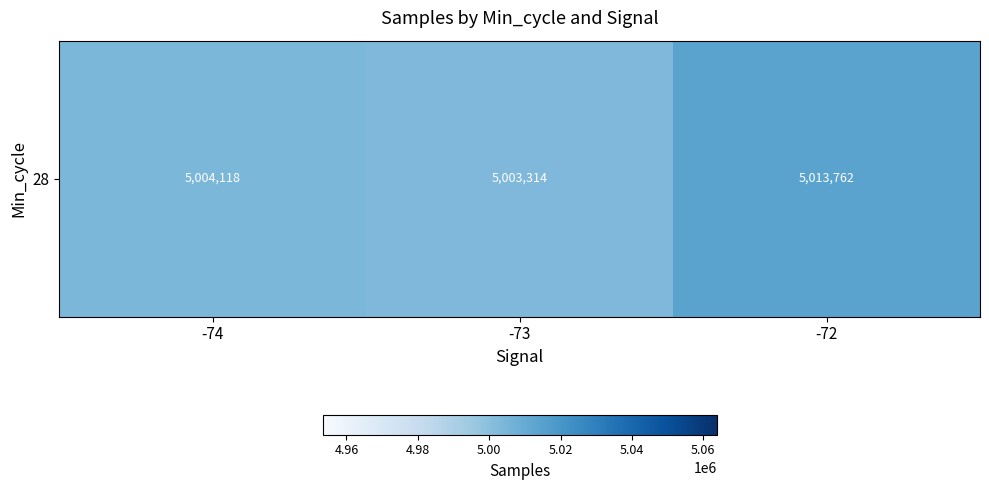

Approximately how many times larger is the value at -73 compared to -72?

1.0